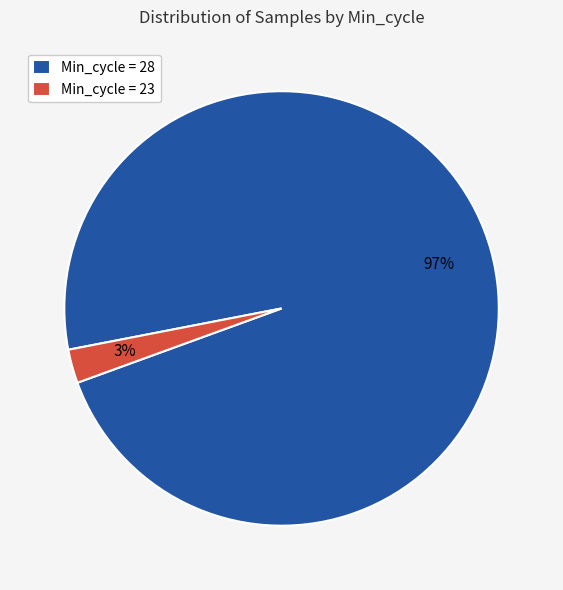

Is there any slice that represents more than half of the pie?

Yes